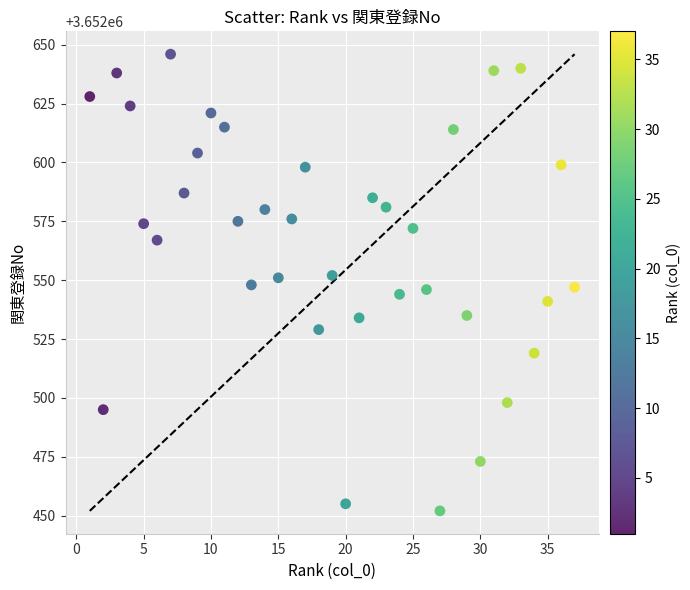

What is the range of Y values (max minus min)?

194